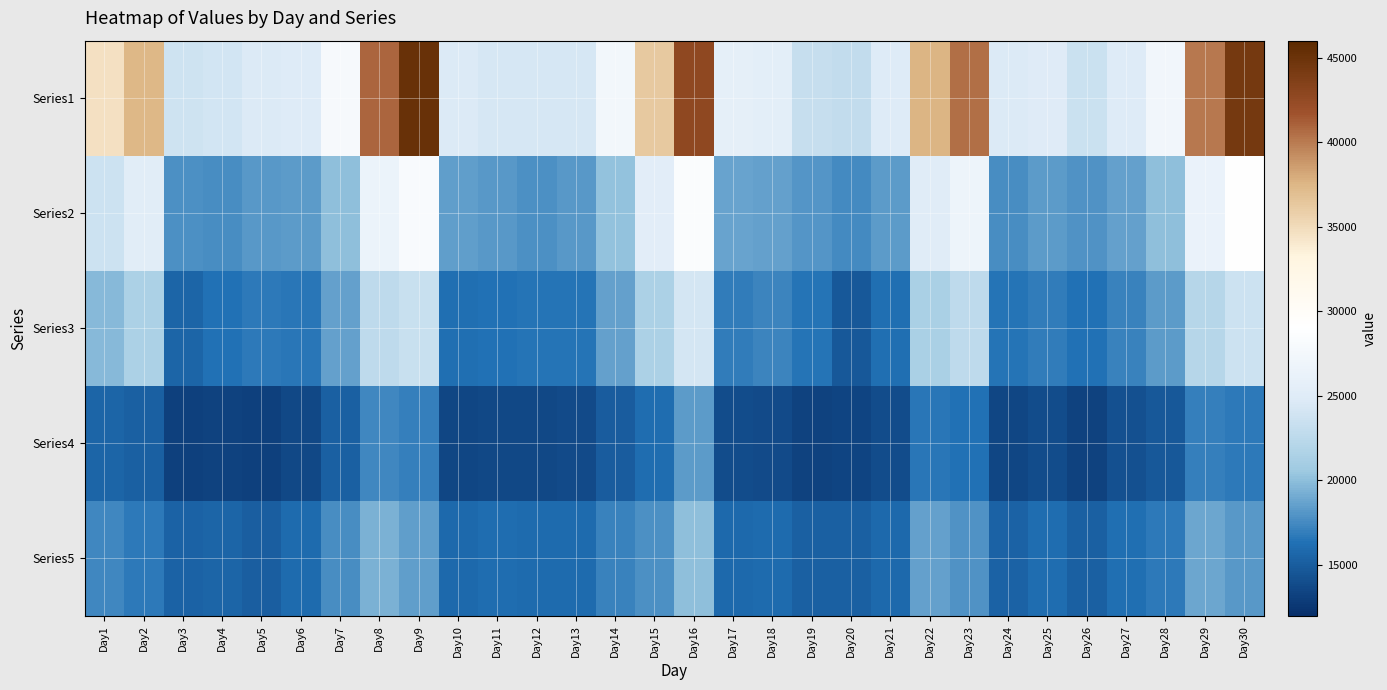

Rank the series at Day7 from lowest to highest value.

Series4, Series5, Series3, Series2, Series1